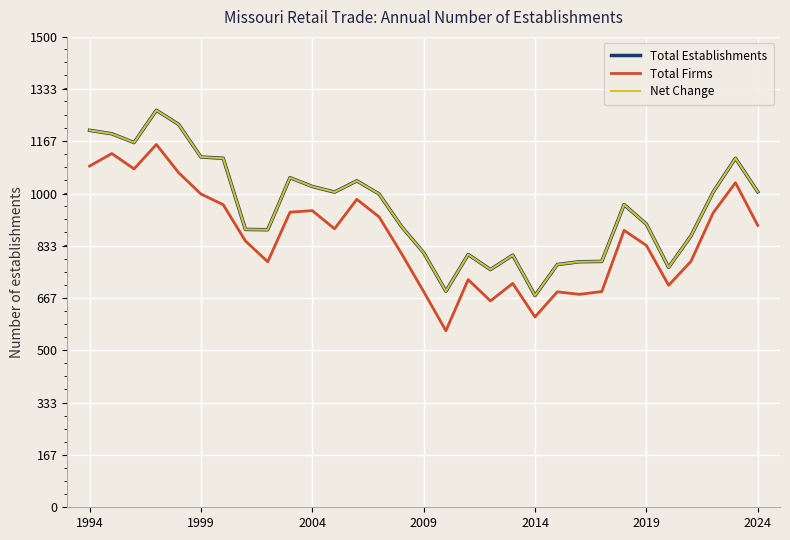

Is this an area chart (filled region under the line)?

No